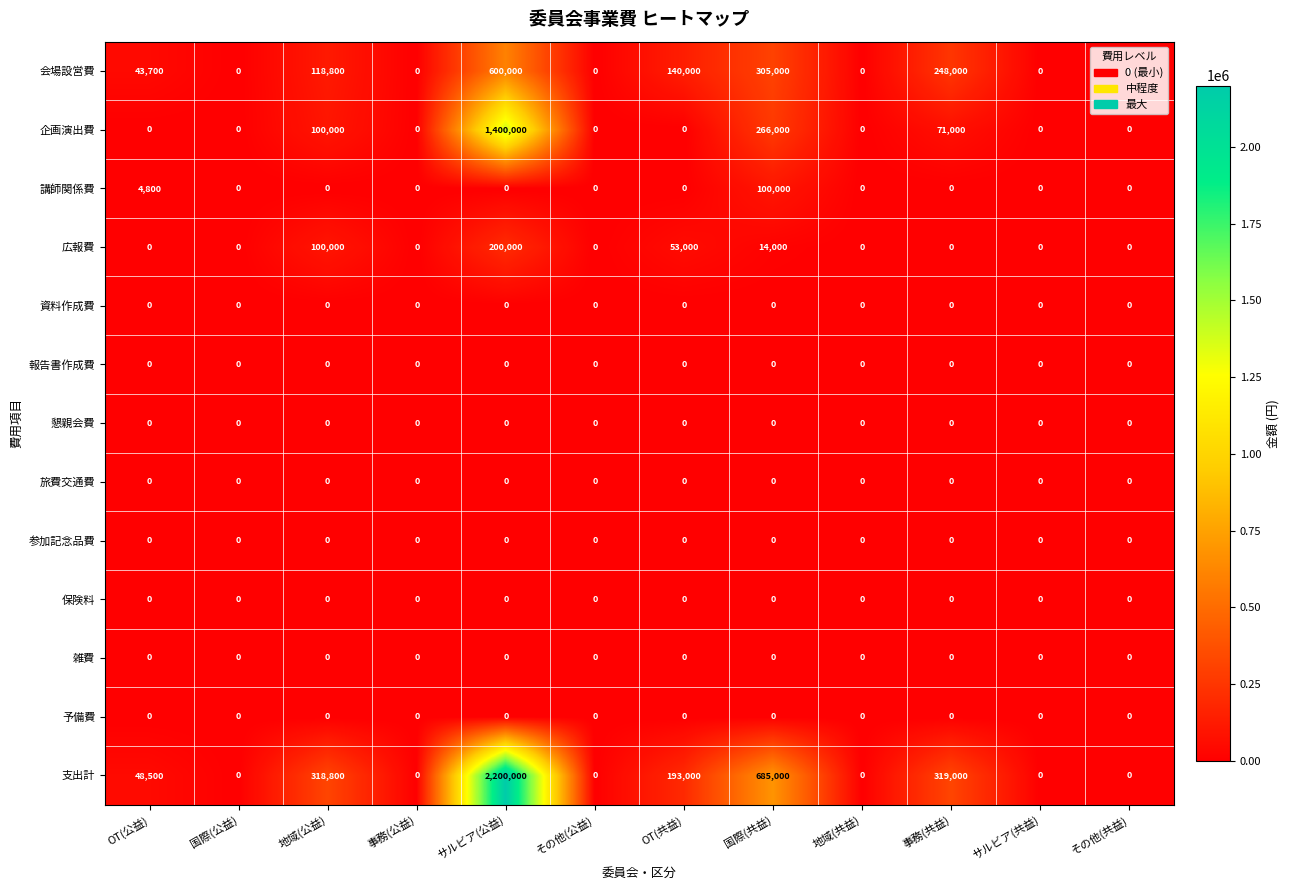

True or false: 会場設営費 has a value of 0 at その他(共益).

True